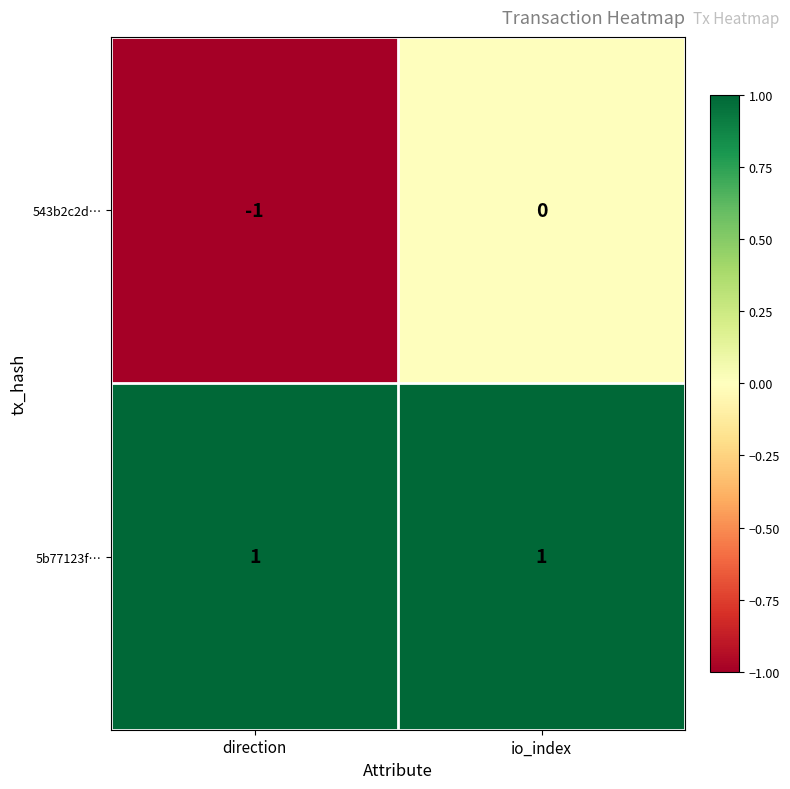

True or false: 543b2c2d… has a value of -2 at direction.

False